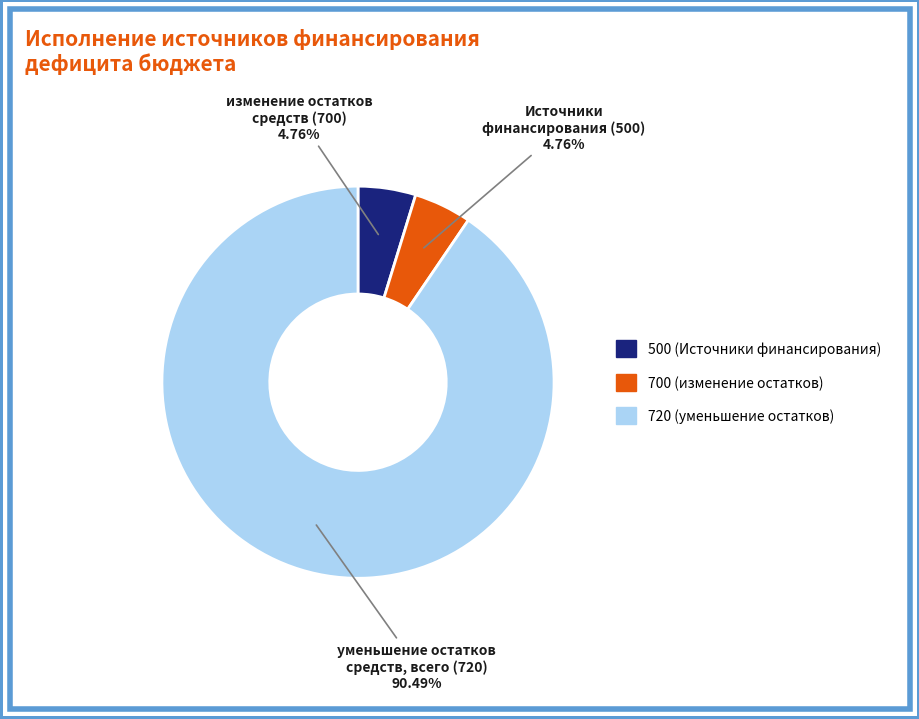

How many slices are in this pie chart?

3